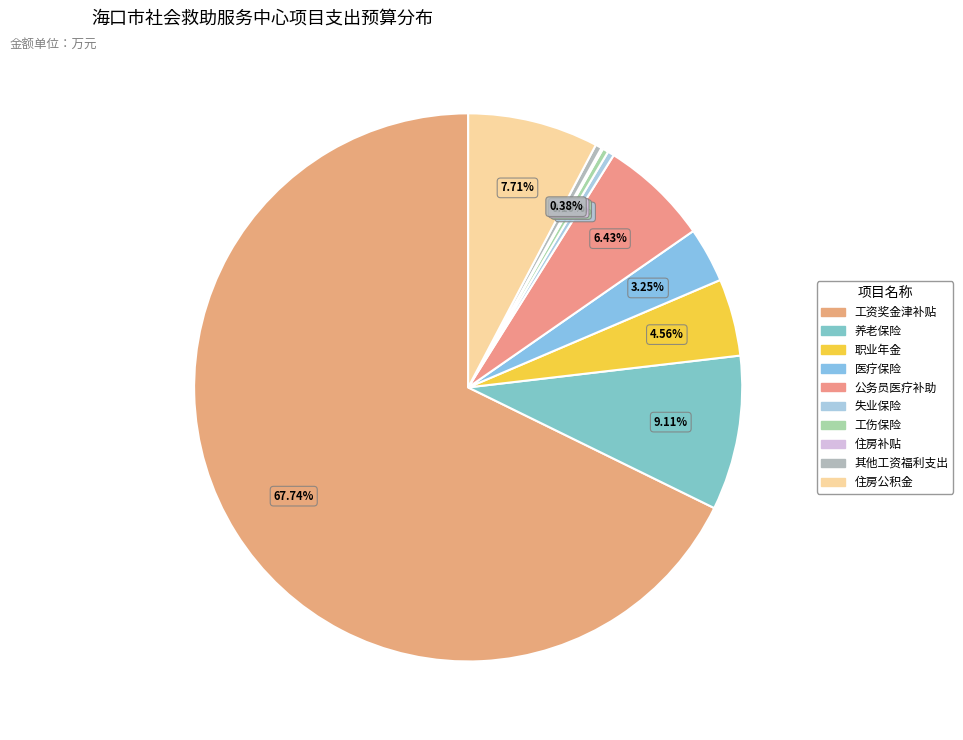

Combined, what portion of the pie is 医疗保险 and 工伤保险?

3.6%